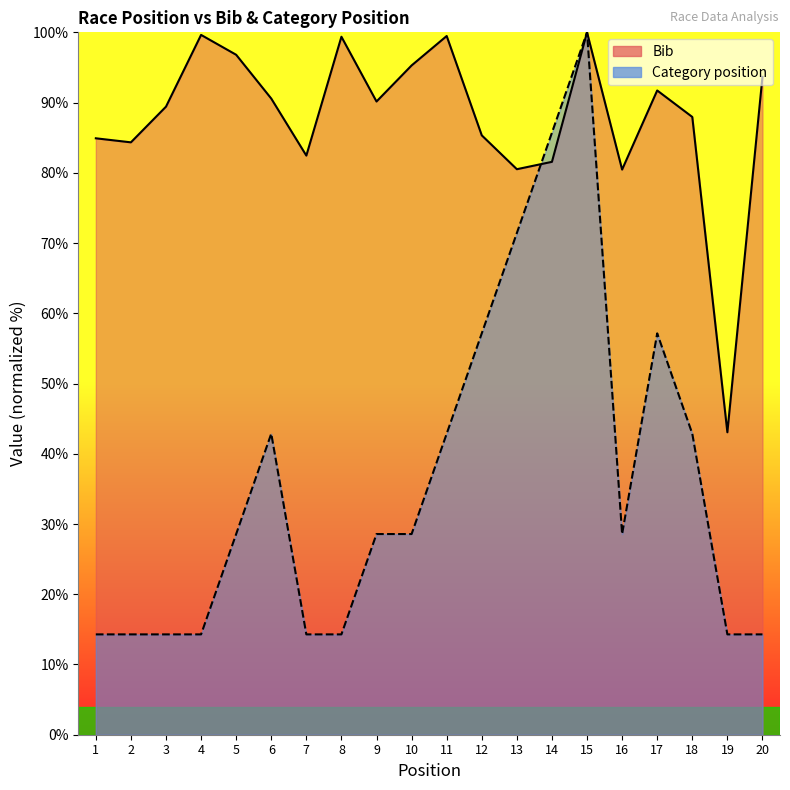

How many data points in Category position are less than 28?

8